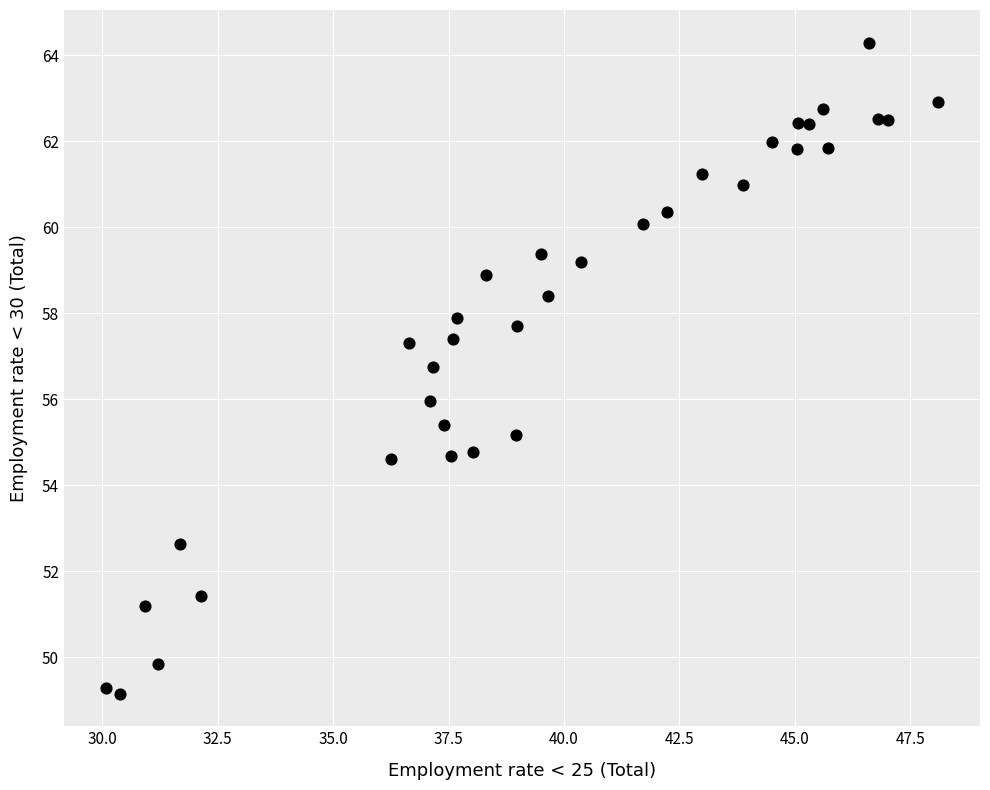

What is the range of Y values (max minus min)?

15.1